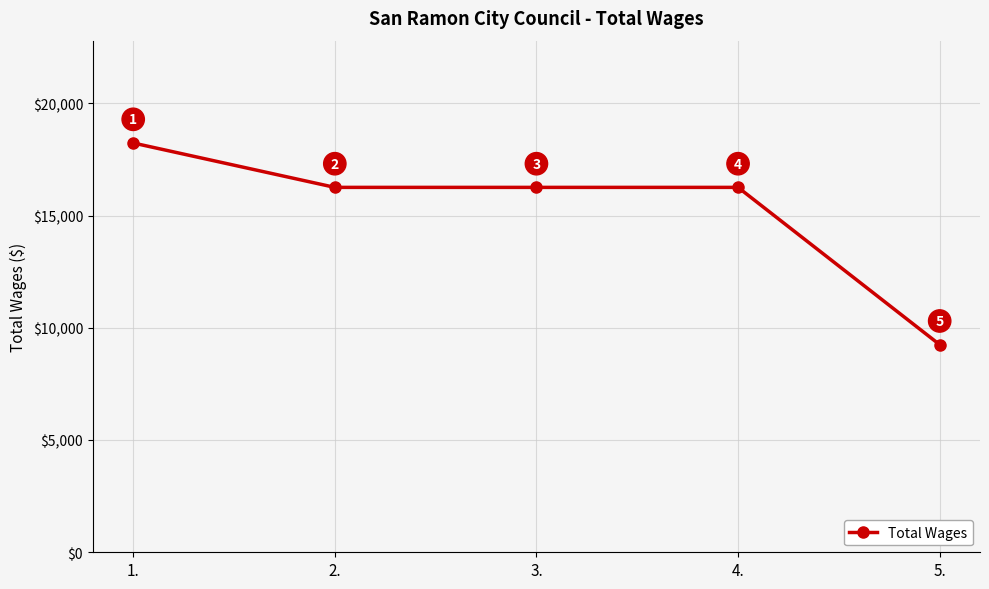

Which label corresponds to the smallest value in the chart?

5.